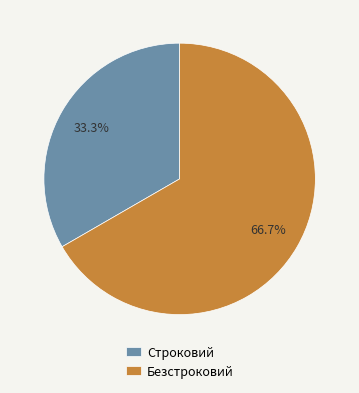

What percentage is NOT represented by Безстроковий?

33.3%